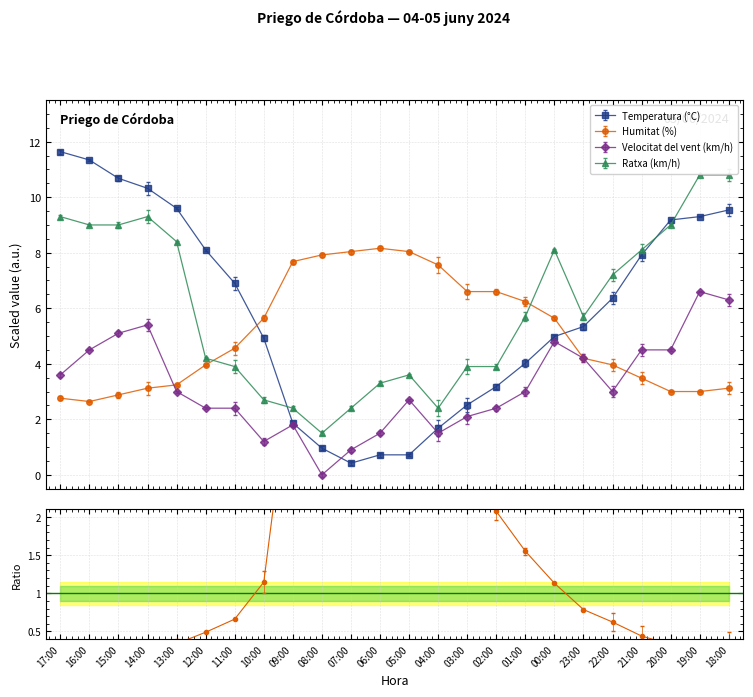

What position from the left is 08:00?

10